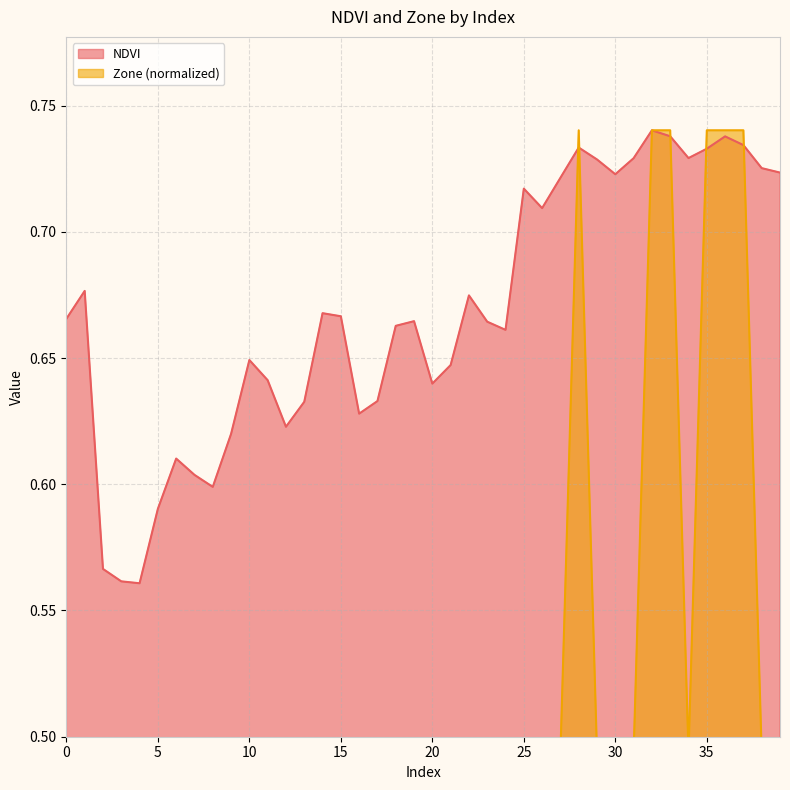

How many interior local valleys does the Zone series have?

1